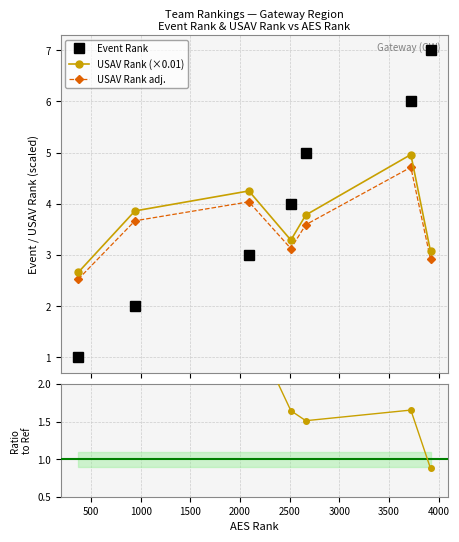

What is the maximum value for USAV Rank (×0.01)?

5.0